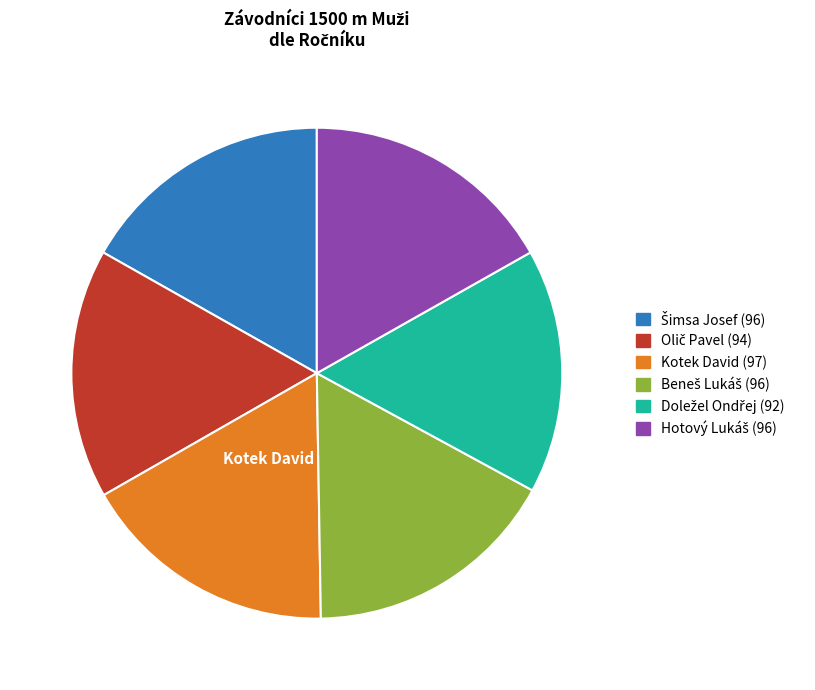

Is there a majority slice in this chart?

No